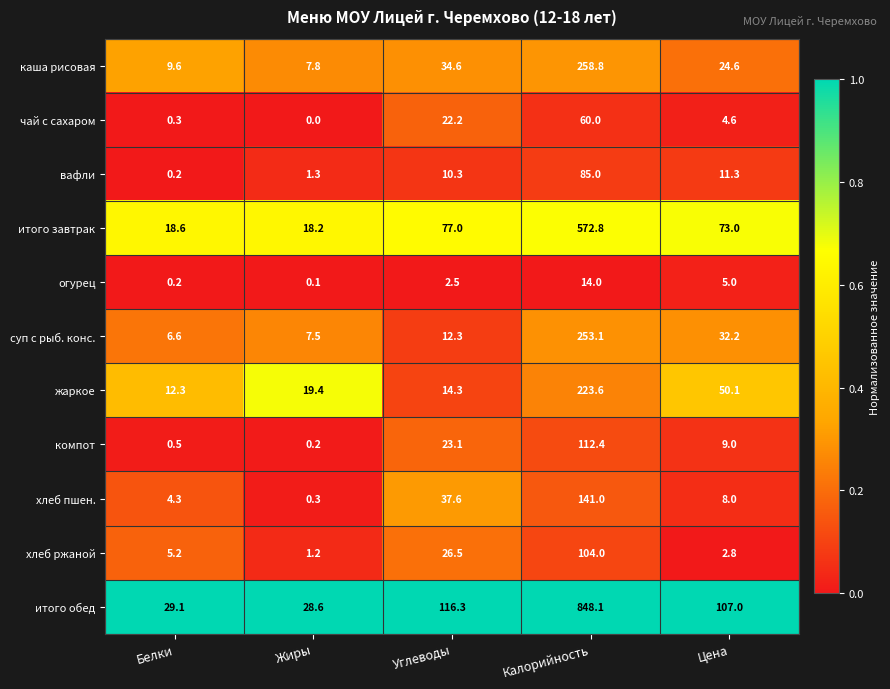

The жаркое series shows 12.3 at Белки. True or false?

True